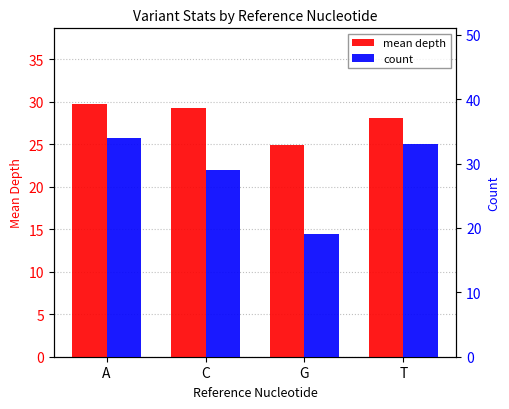

How many series are shown in this chart?

2